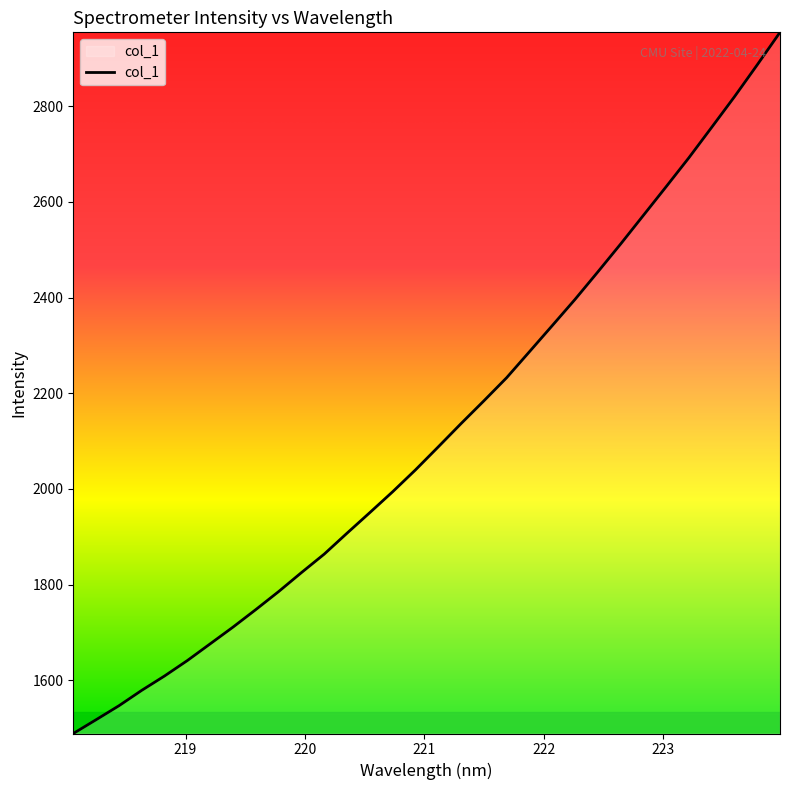

What is the smallest value displayed?

1488.8